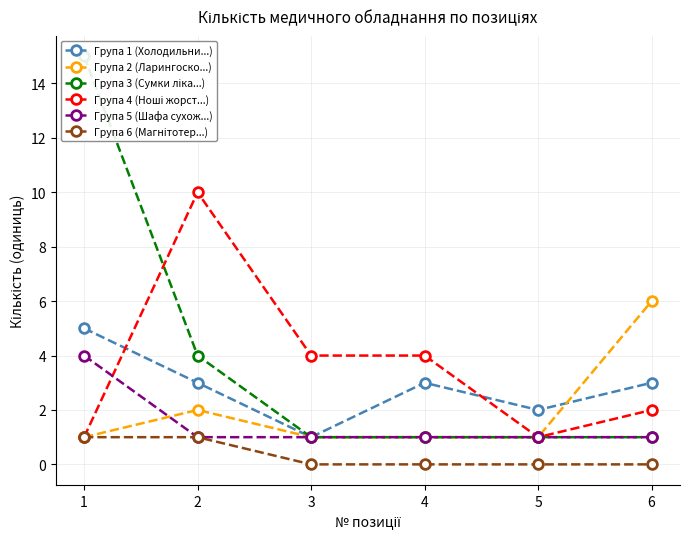

At which label is Група 2 (Ларингоско...) closest to 3?

2